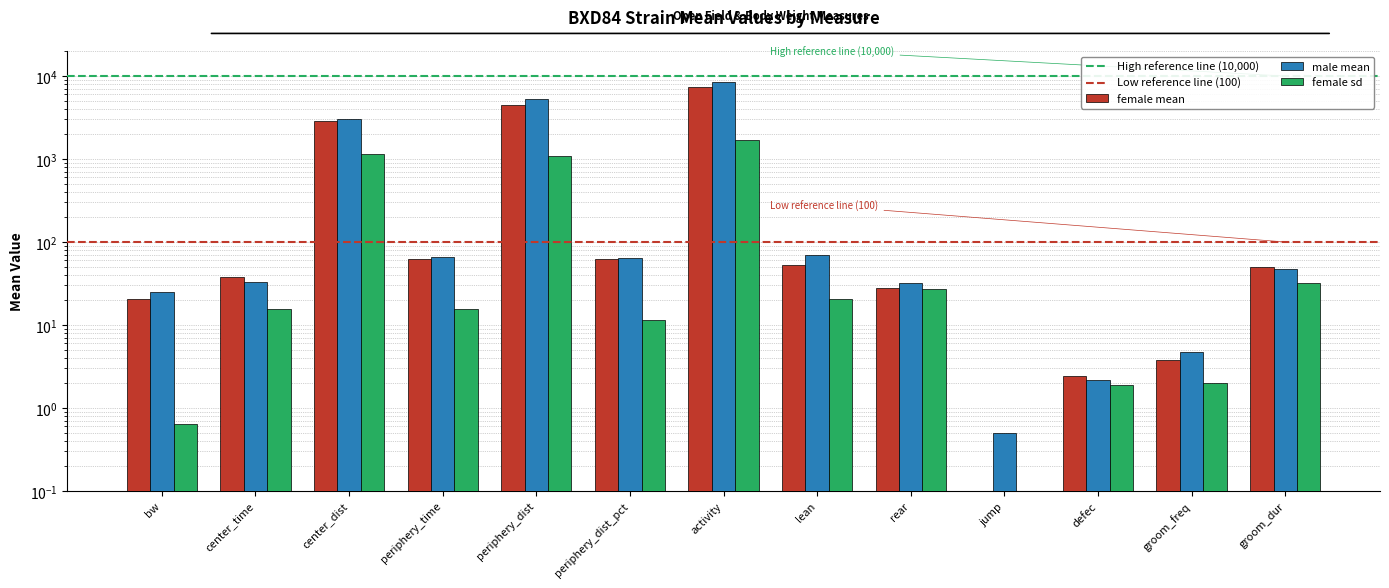

Reading left to right, transcribe all the data shown in this chart.

female mean: bw=20.7	center_time=37.6	center_dist=2849.0	periphery_time=62.4	periphery_dist=4480.0	periphery_dist_pct=61.8	activity=7328.0	lean=53.6	rear=28.3	jump=0.0	defec=2.4	groom_freq=3.8	groom_dur=50.3
male mean: bw=24.8	center_time=33.3	center_dist=3068.0	periphery_time=66.7	periphery_dist=5355.0	periphery_dist_pct=63.9	activity=8423.0	lean=69.2	rear=32.5	jump=0.5	defec=2.2	groom_freq=4.7	groom_dur=47.7
female sd: bw=0.6	center_time=15.4	center_dist=1144.0	periphery_time=15.4	periphery_dist=1097.0	periphery_dist_pct=11.6	activity=1707.0	lean=20.6	rear=26.8	jump=0.0	defec=1.9	groom_freq=2.0	groom_dur=32.0